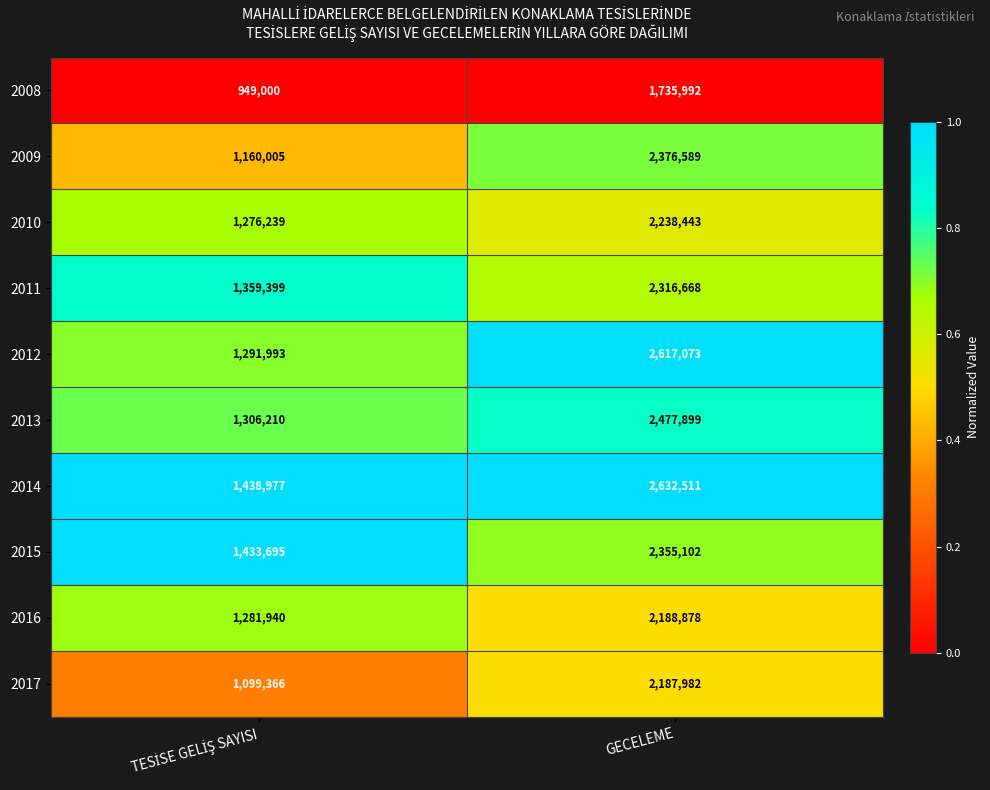

What is the average value of the 2008 series?

1342496